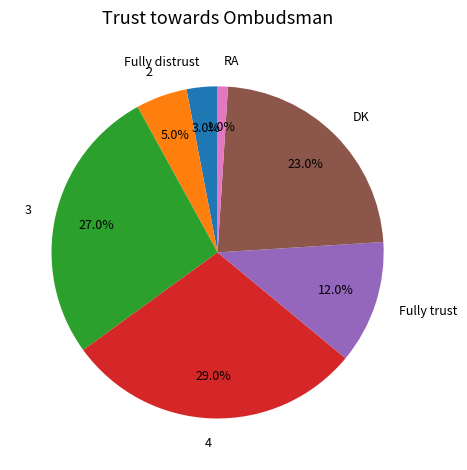

To the nearest percent, what is the difference between the RA and DK slice percentages?

22%